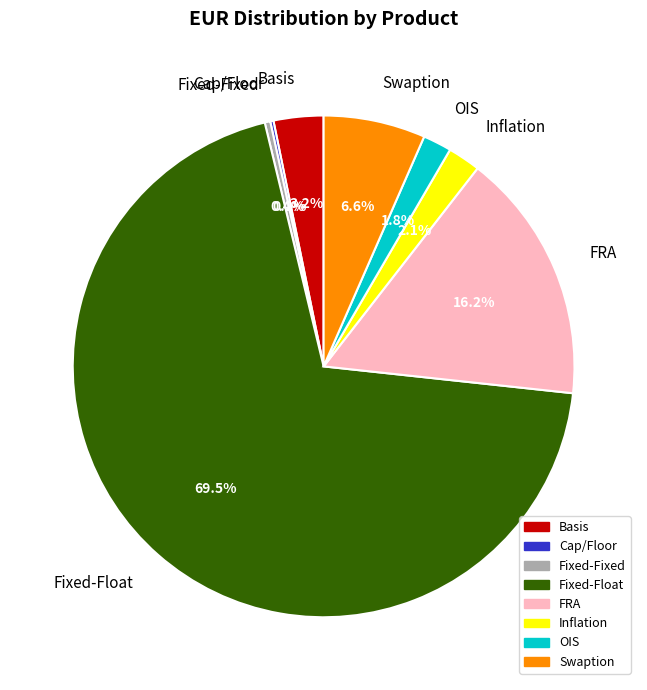

The Inflation slice represents 10% of the pie. True or false?

False